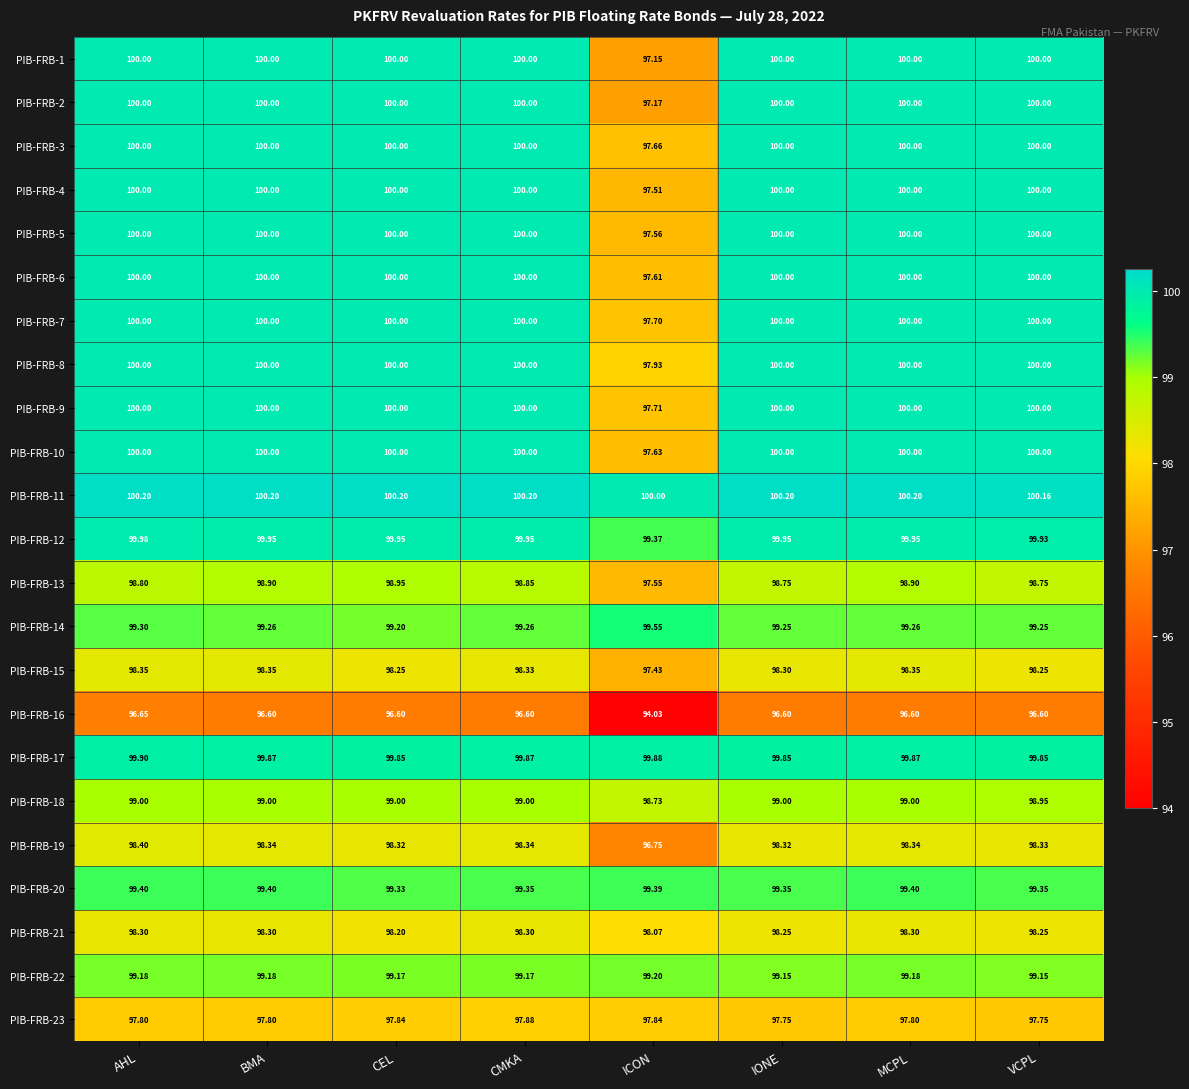

Which category has the lowest value in the PIB-FRB-1 series?

ICON